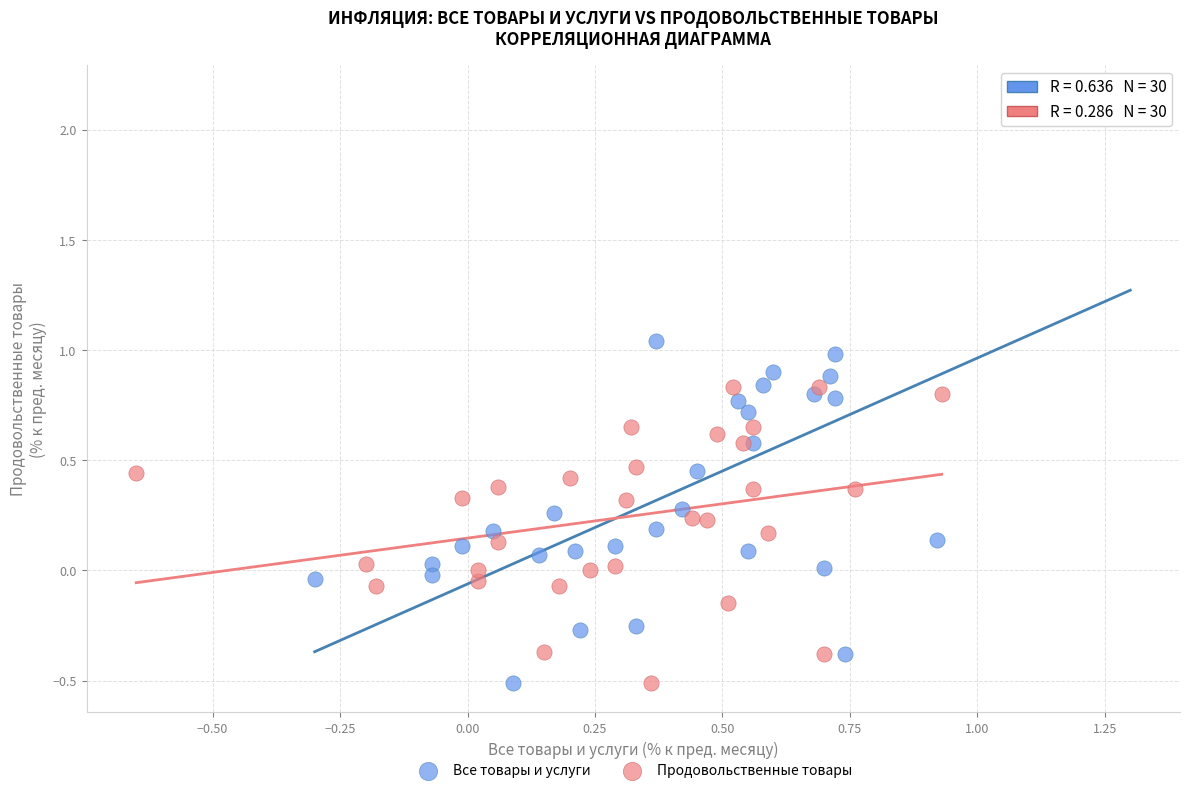

Which series contains the highest Y value?

Все товары и услуги